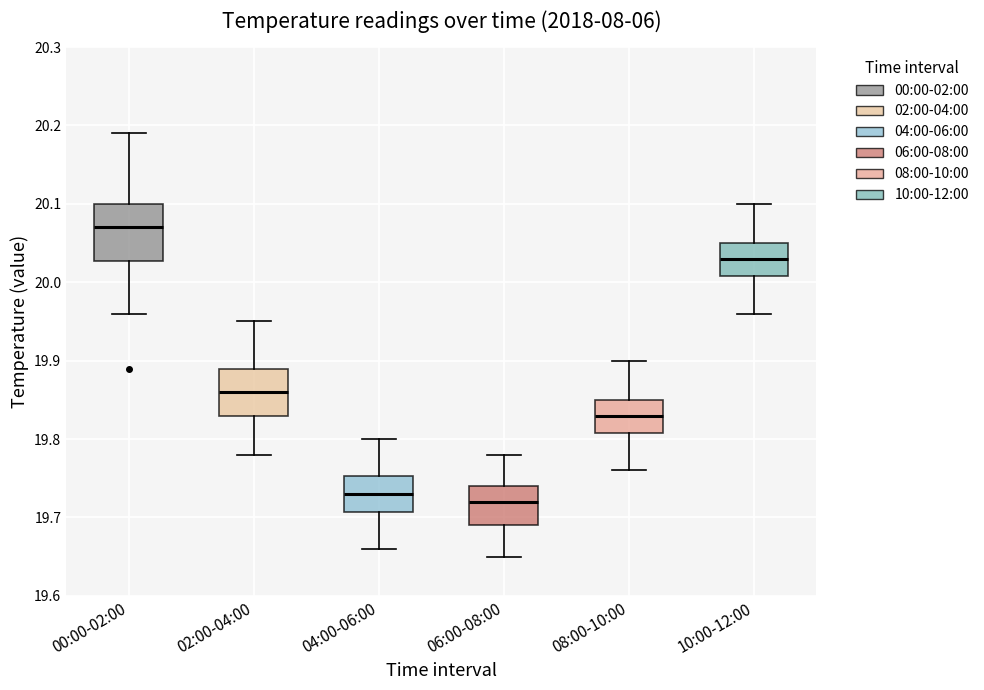

Where does the median line of the box for 06:00-08:00 sit on the y-axis? The values are not printed on the chart, so give them approximately, as read against the axis.

19.72